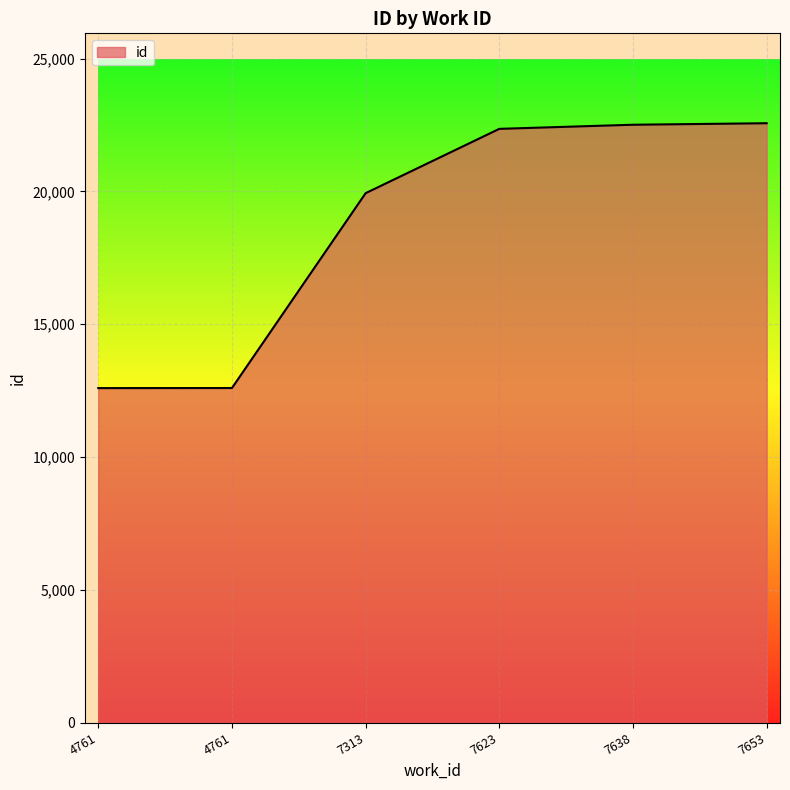

What is the change in value from 4761 to 7623?

+9759